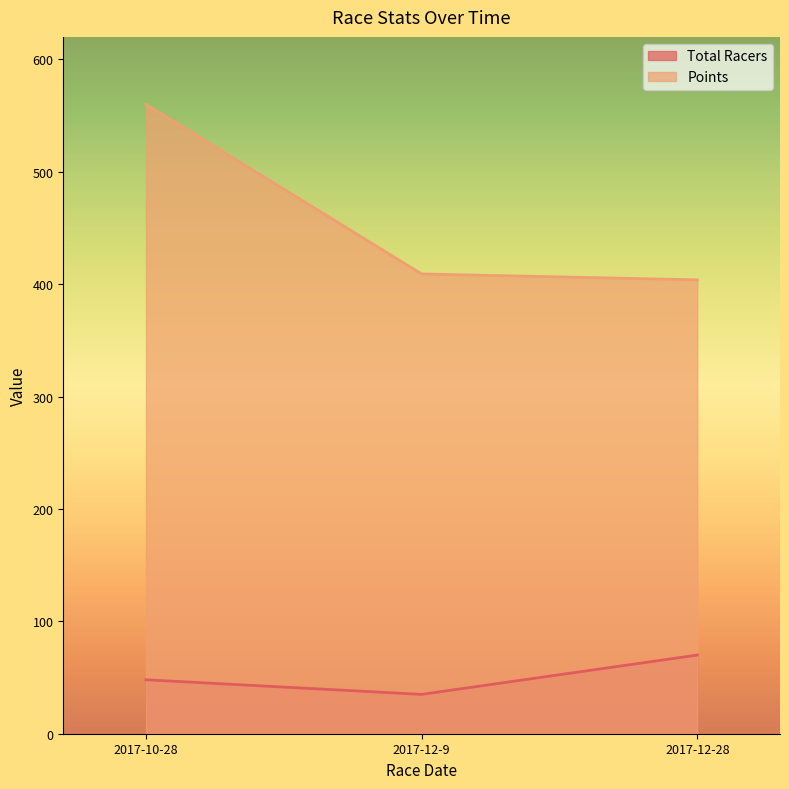

What is the value of the Points point at the 1st from the left?

560.0